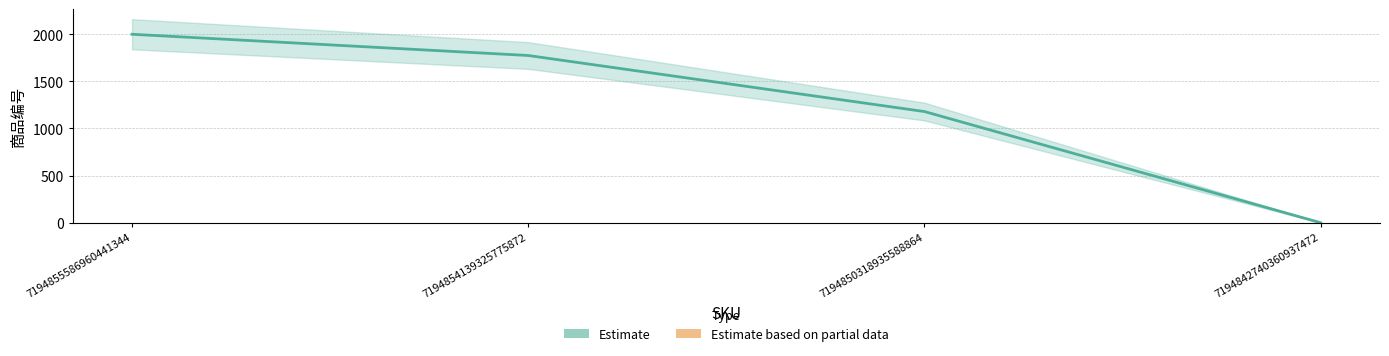

Count the number of data series in this chart.

2